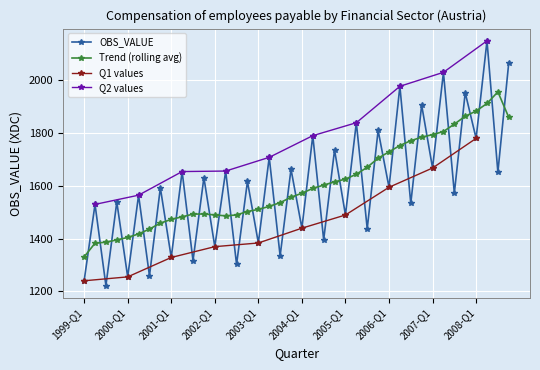

Approximately how many times larger is the value at 2001-Q2 compared to 2006-Q3?

1.1